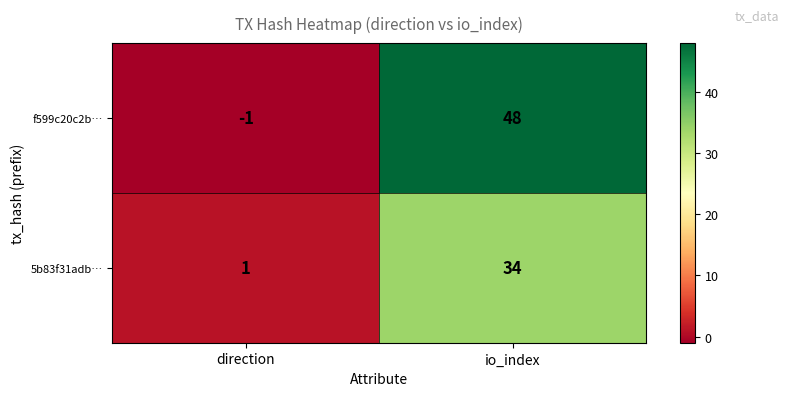

Read the f599c20c2b… value at io_index, to the nearest 5.

50